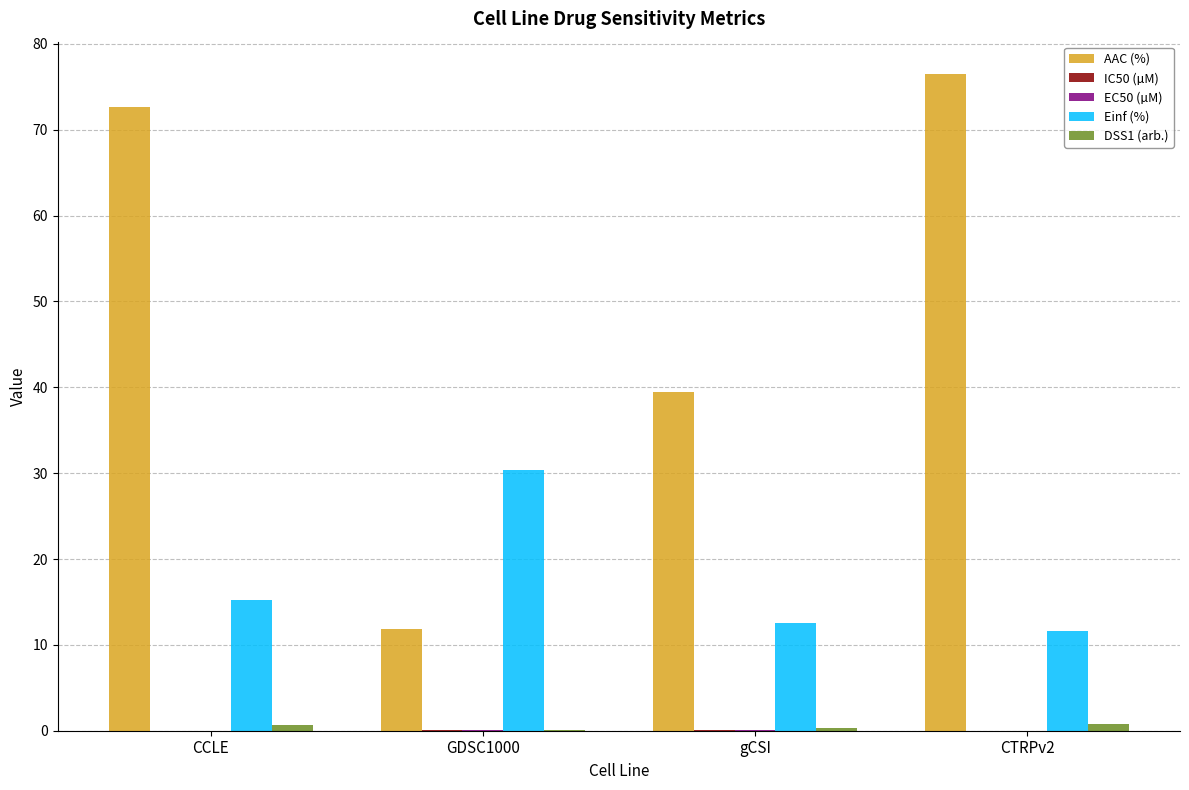

Does the chart contain stacked bars?

No